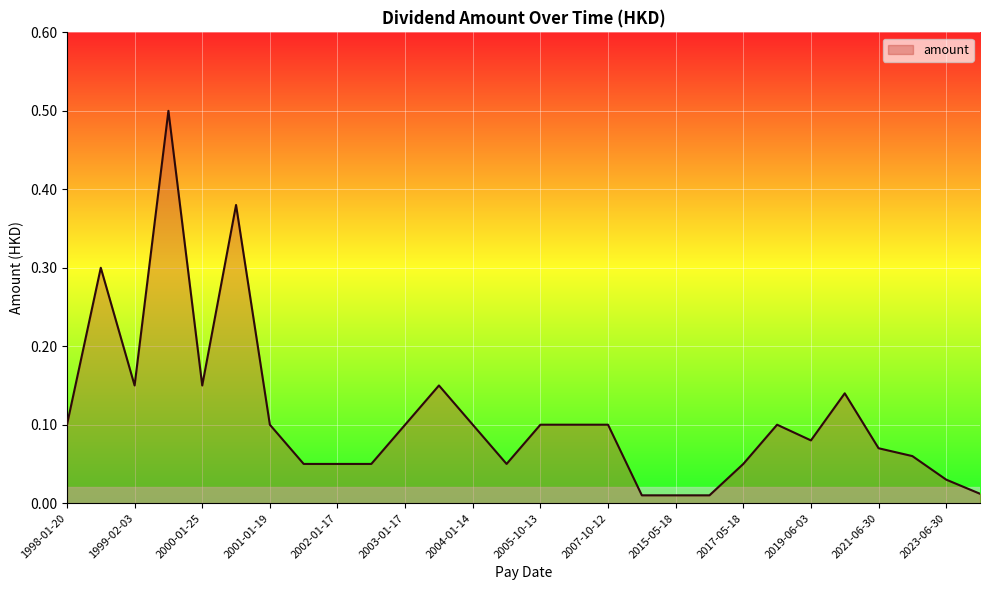

What is the greatest value displayed?

0.5